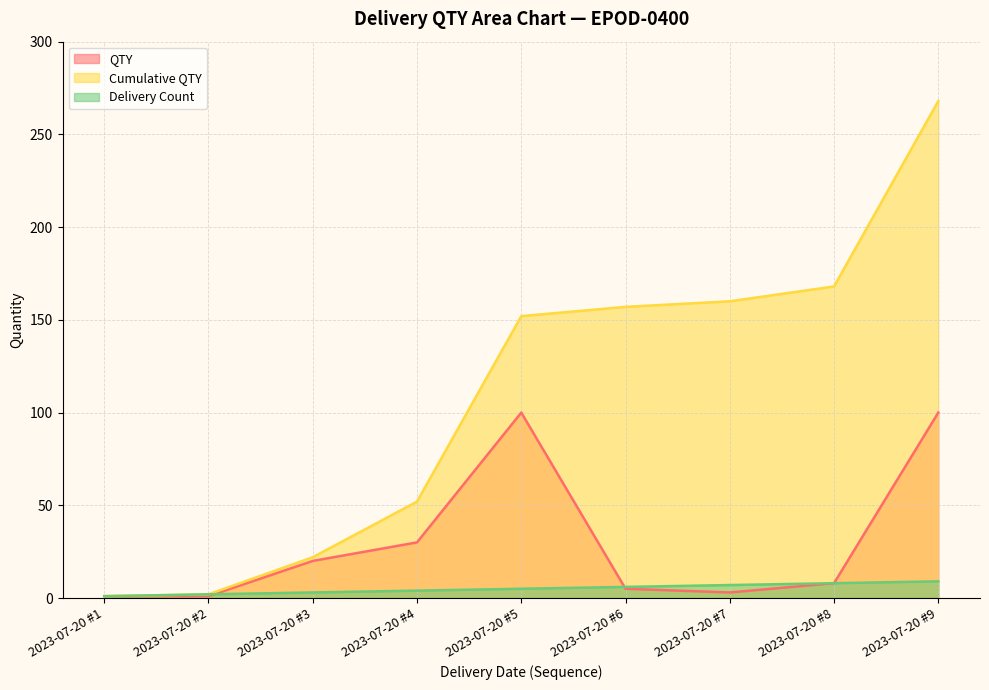

At which label is QTY closest to 50?

2023-07-20 #4